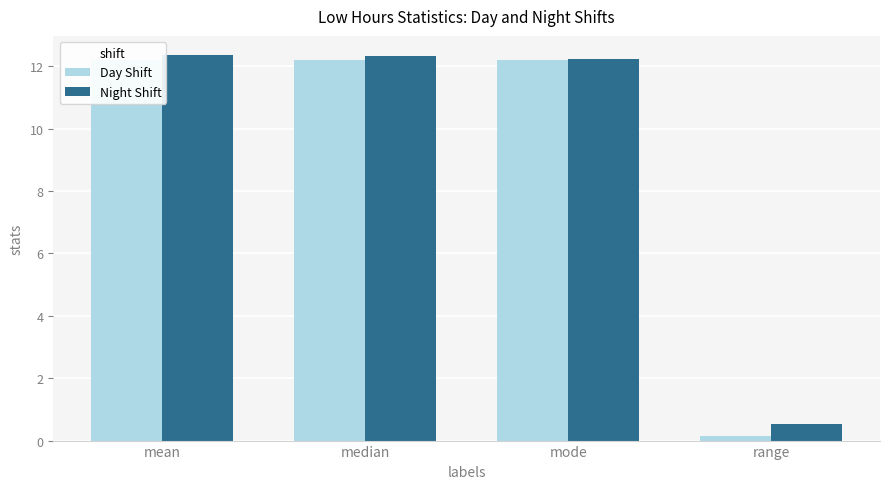

What is the total value across all series at mean?

24.6